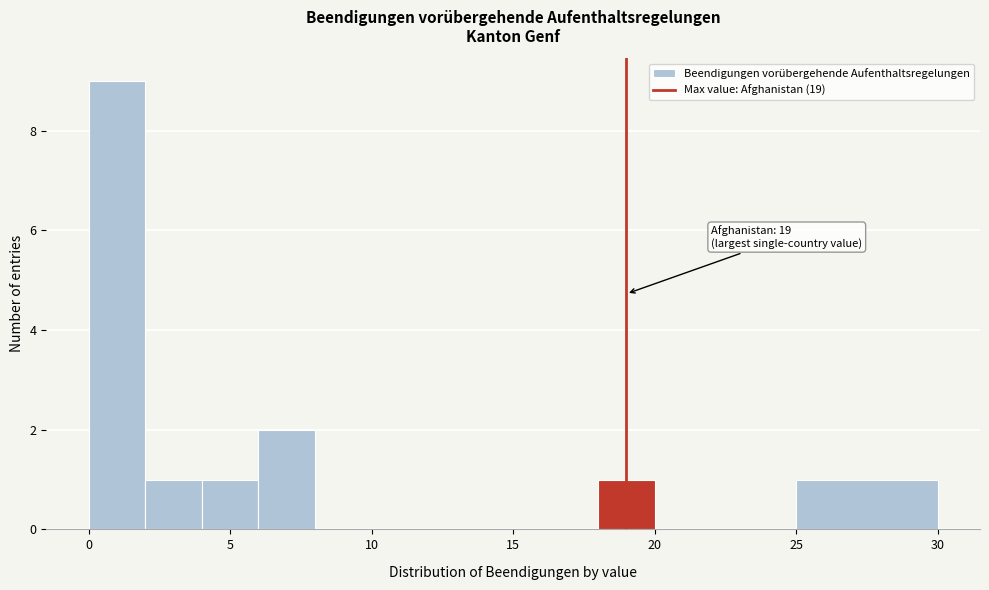

Over which range of the x-axis is the bar tallest?

0 to 2